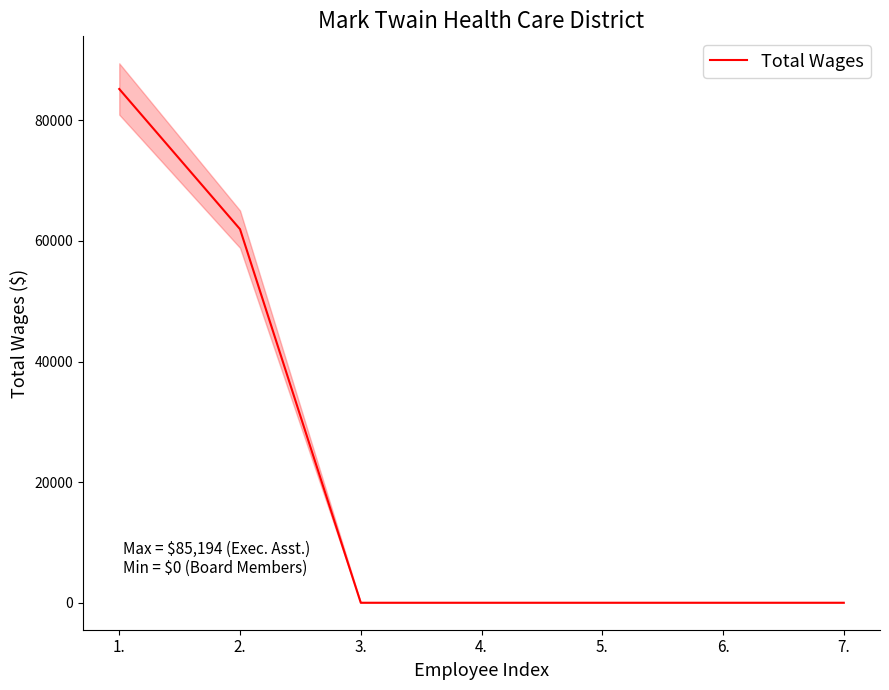

True or false: the data shows 0 at 3..

True